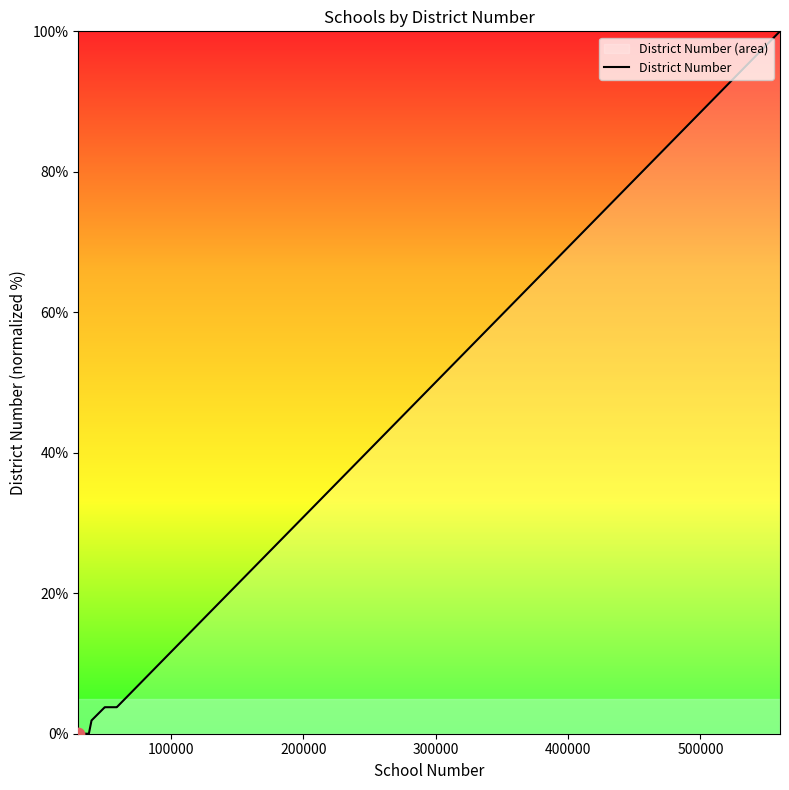

What is the maximum value shown in the chart?

100.0